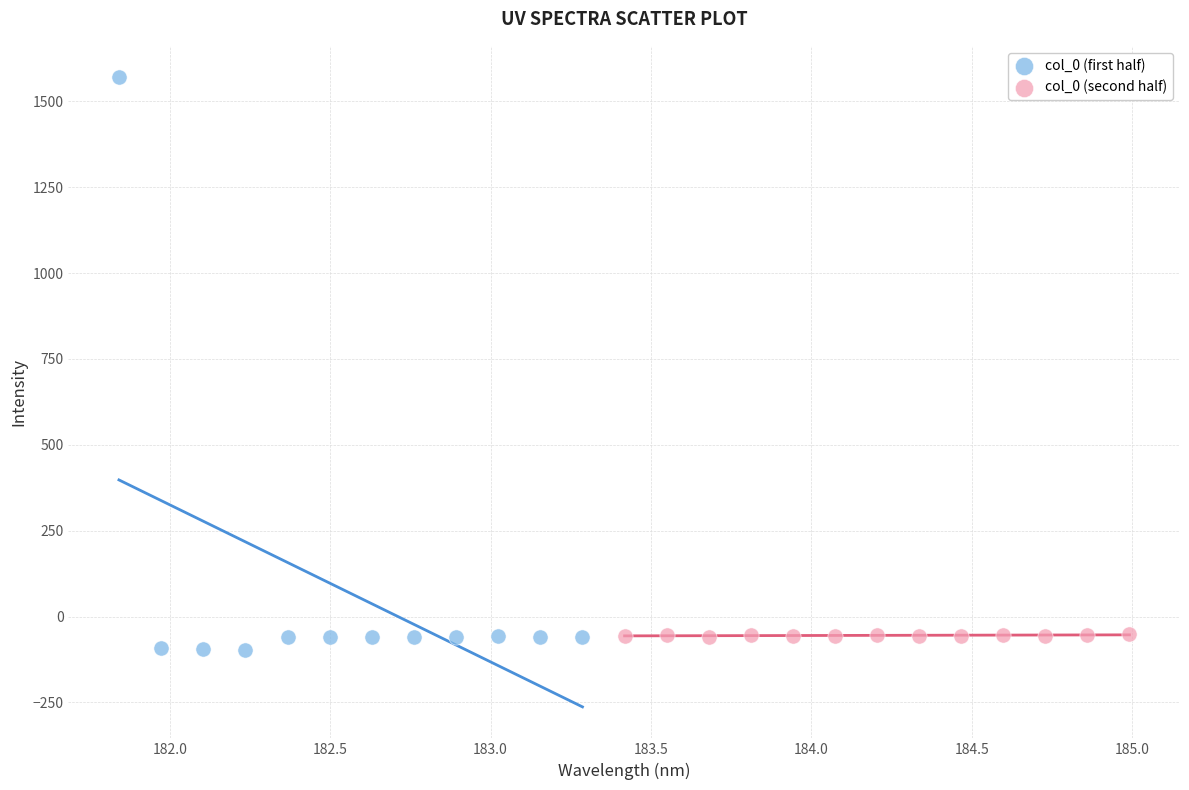

Which series has the widest spread of Y values?

col_0 (first half)